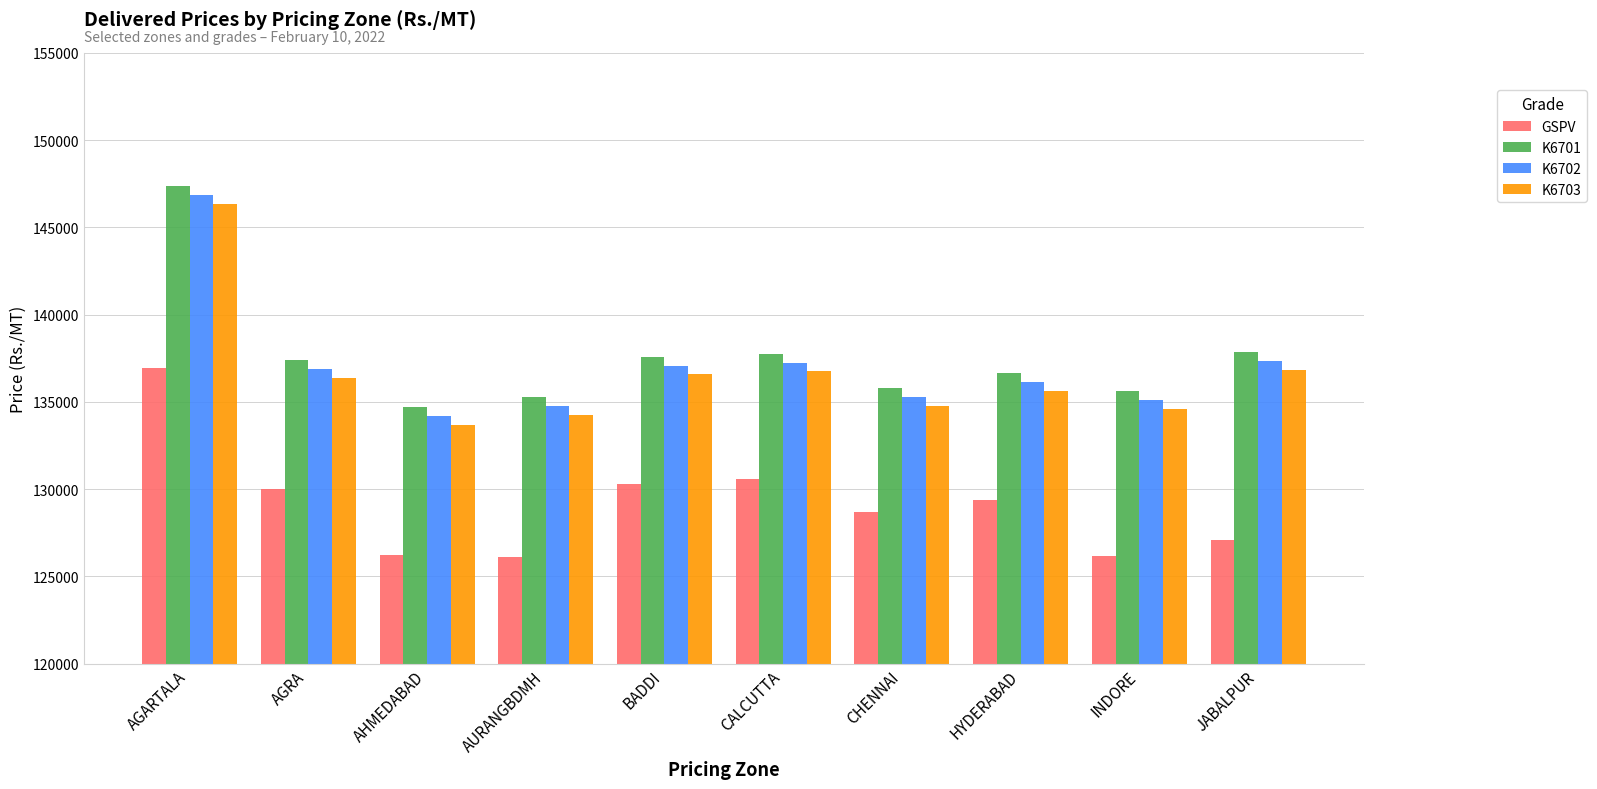

How many bars are there in each group?

4